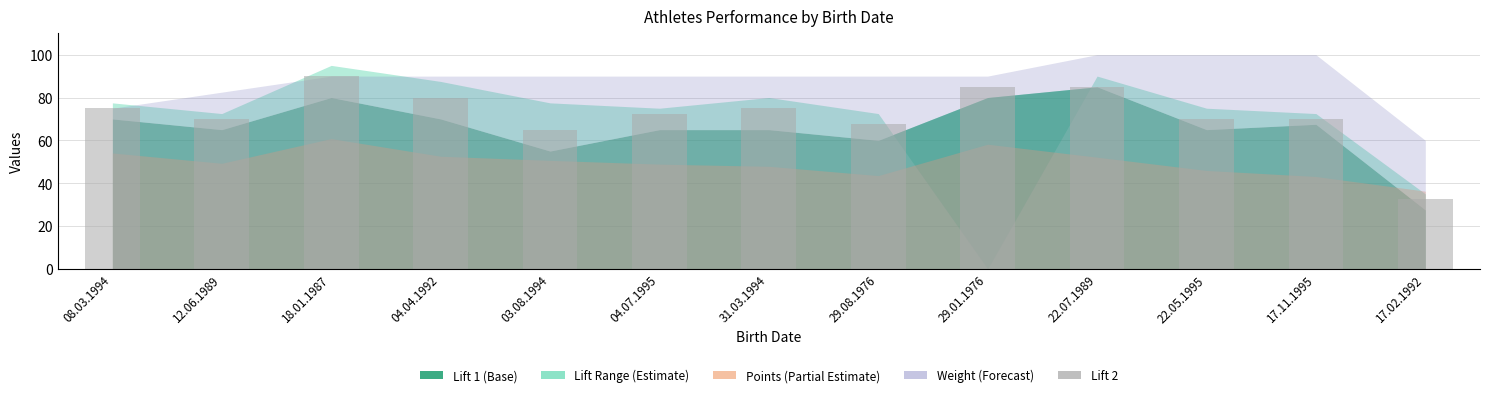

What is the smallest value displayed?

32.5